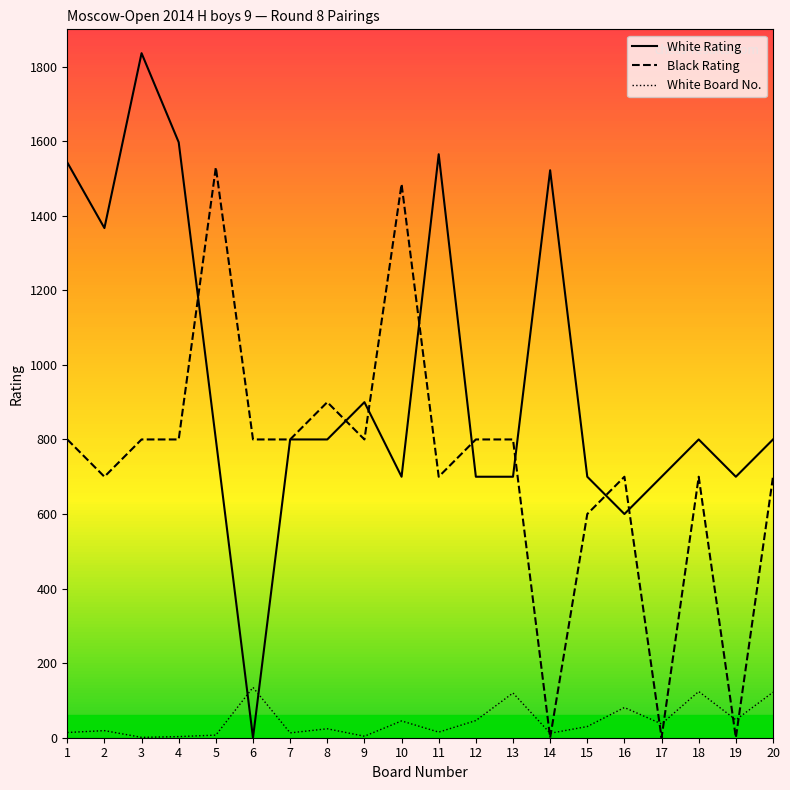

How many lines are shown in the chart?

3